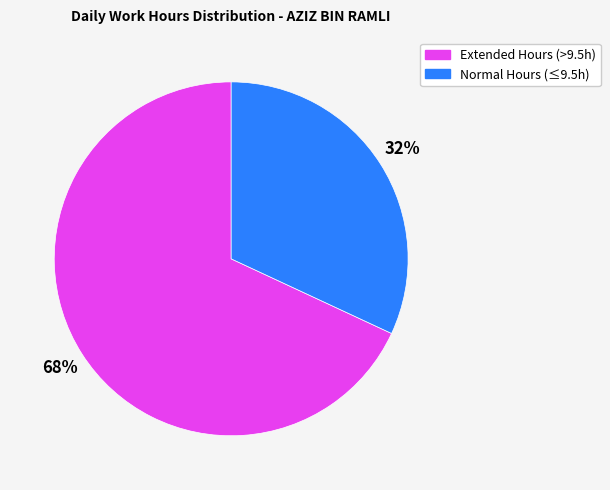

Is there a majority slice in this chart?

Yes